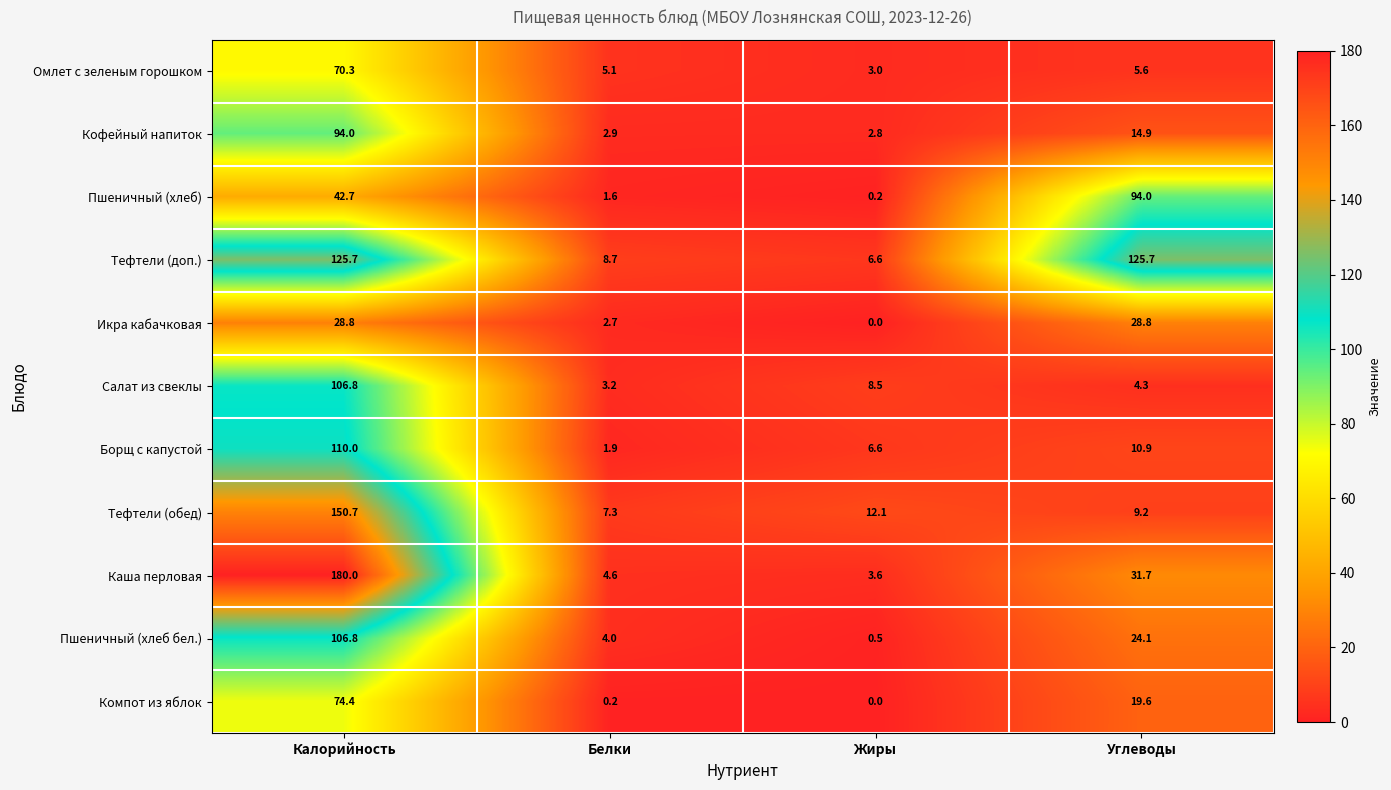

The value of Омлет с зеленым горошком at Калорийность is 96.2. True or false?

False